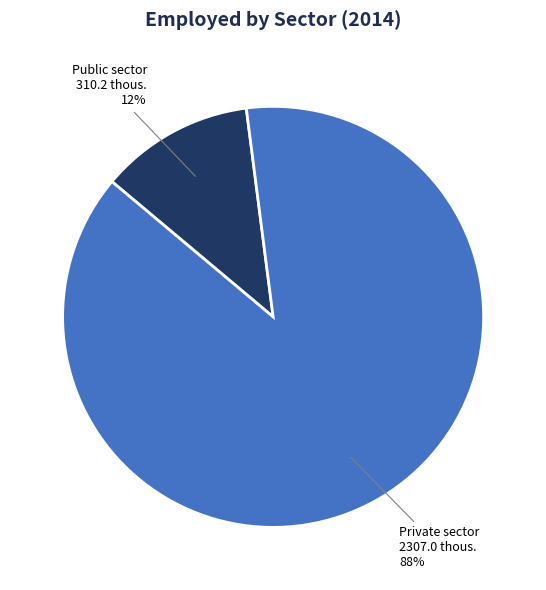

Which has a higher value, Public sector or Private sector?

Private sector